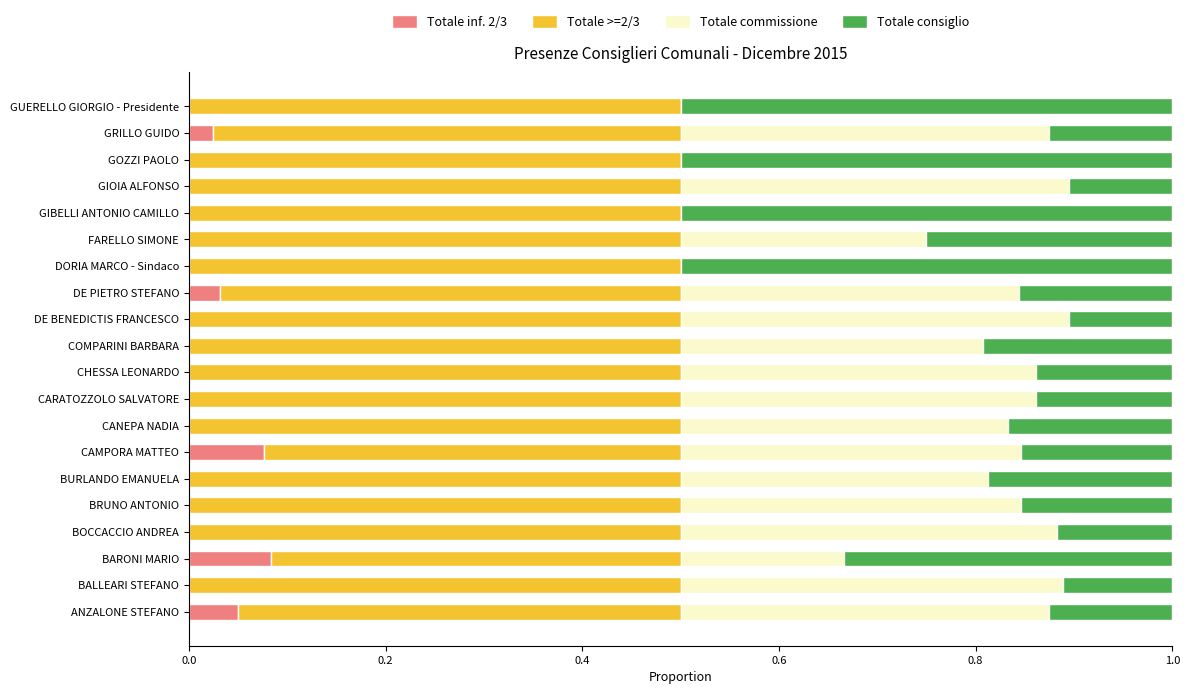

The Totale inf. 2/3 series shows -0.1 at GIOIA ALFONSO. True or false?

False